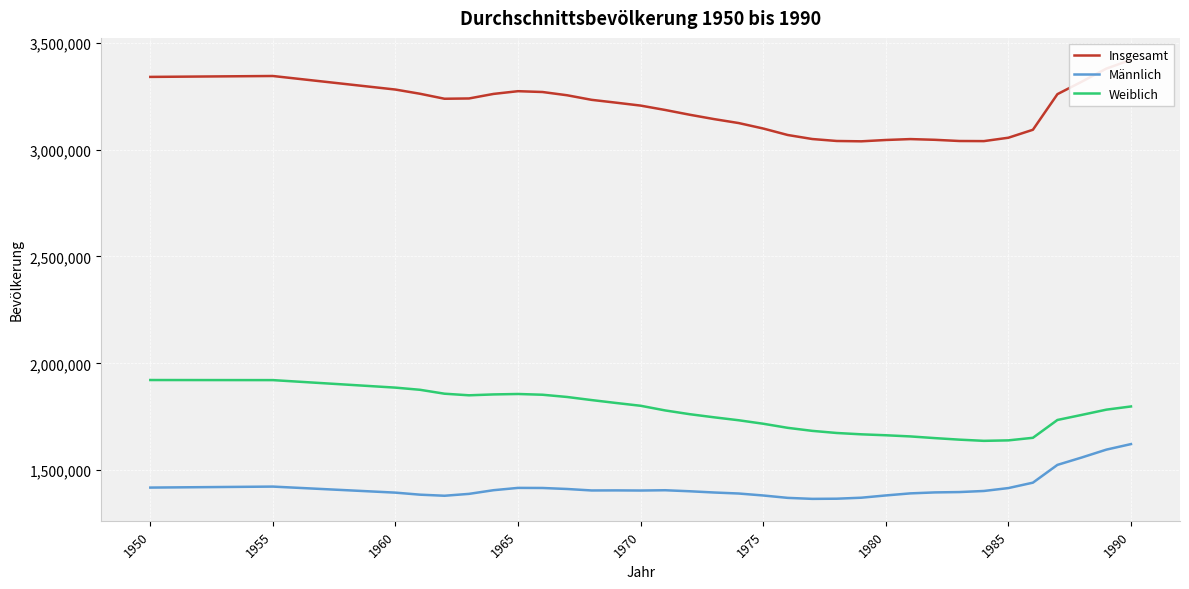

The value of Weiblich at 1985 is 1639460. True or false?

True